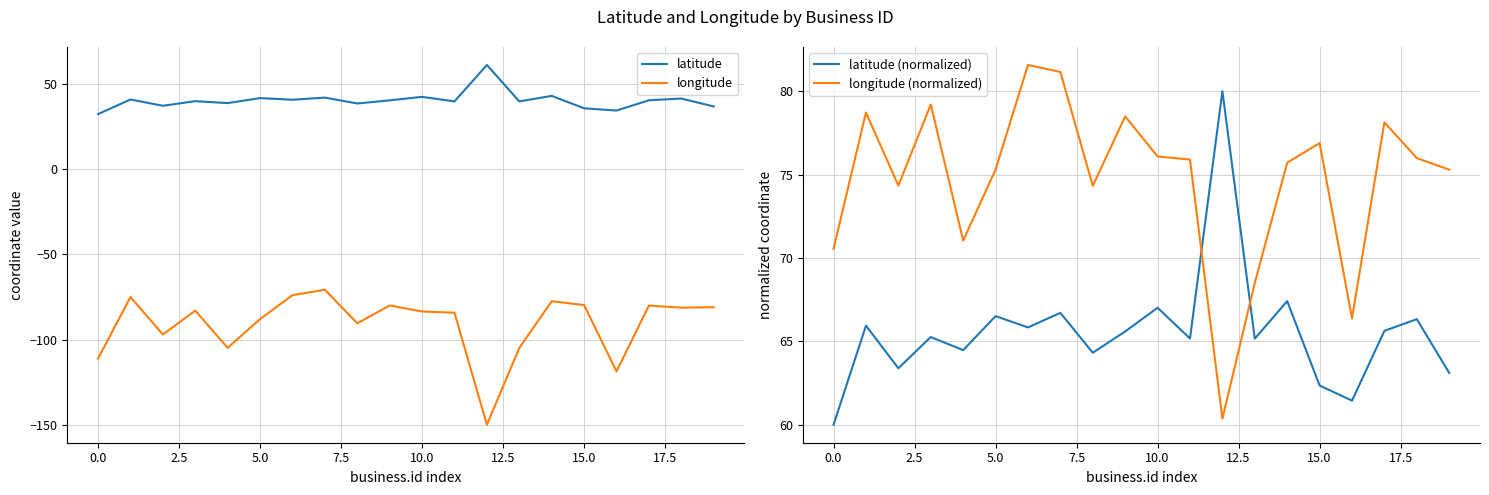

Reading right to left, what are all the values shown in this chart?

latitude: 36.8	41.5	40.5	34.4	35.7	43.0	39.8	61.2	39.8	42.5	40.4	38.6	42.0	40.8	41.7	38.8	39.9	37.2	40.9	32.4
longitude: -81.0	-81.2	-80.0	-118.6	-79.7	-77.4	-104.9	-149.9	-84.2	-83.5	-79.9	-90.4	-70.7	-73.9	-87.9	-104.8	-82.9	-97.0	-75.0	-111.1
latitude (normalized): 63.1	66.3	65.6	61.4	62.4	67.4	65.2	80.0	65.2	67.0	65.6	64.3	66.7	65.8	66.5	64.5	65.3	63.4	65.9	60.0
longitude (normalized): 75.3	76.0	78.1	66.4	76.9	75.7	68.5	60.4	75.9	76.1	78.5	74.3	81.2	81.6	75.3	71.0	79.2	74.3	78.7	70.6